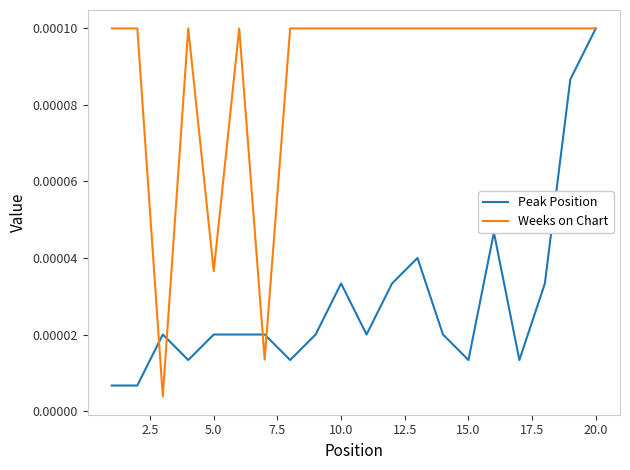

Rank the series by their average value, from highest to lowest.

Weeks on Chart, Peak Position